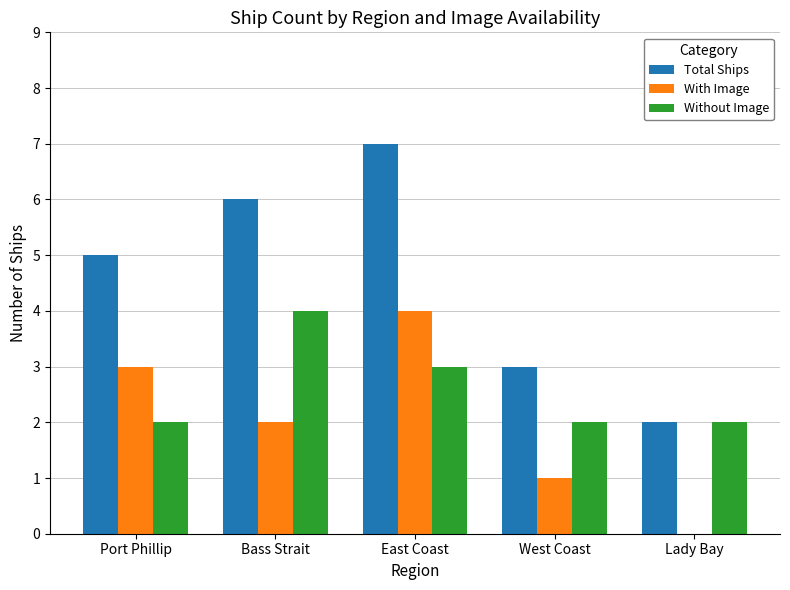

How many categories are shown in the chart?

5